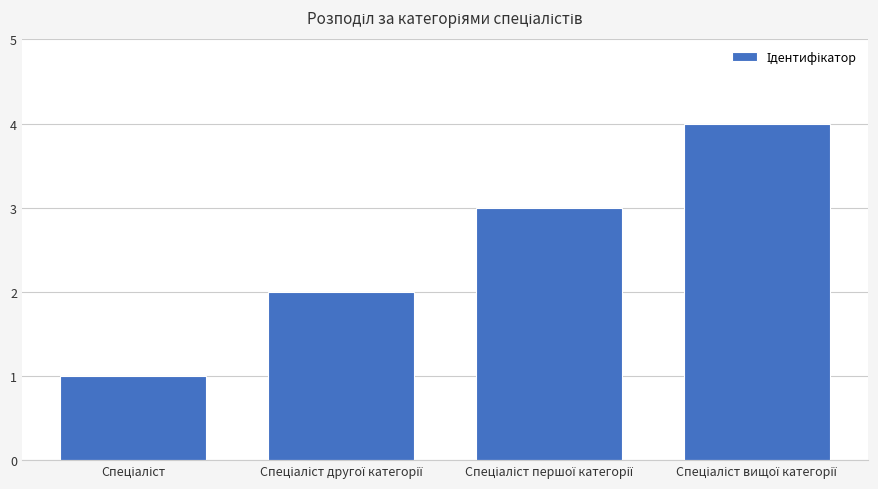

What is the sum of all values?

10